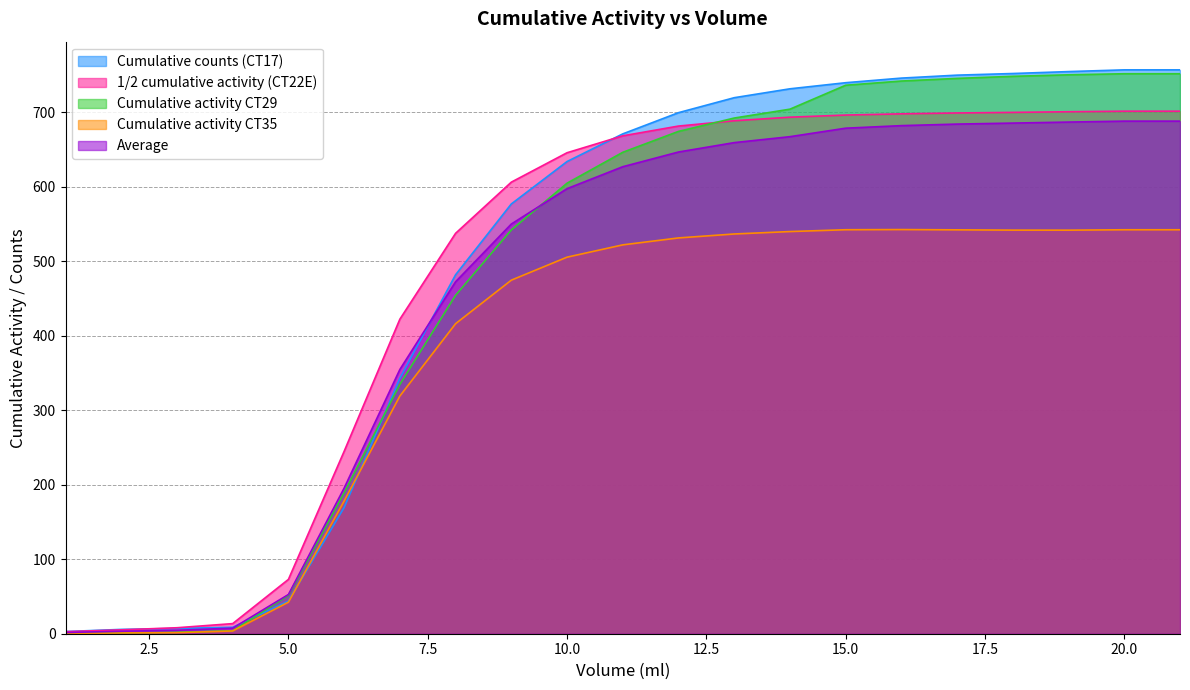

At which label does 1/2 cumulative activity (CT22E) reach its peak?

20